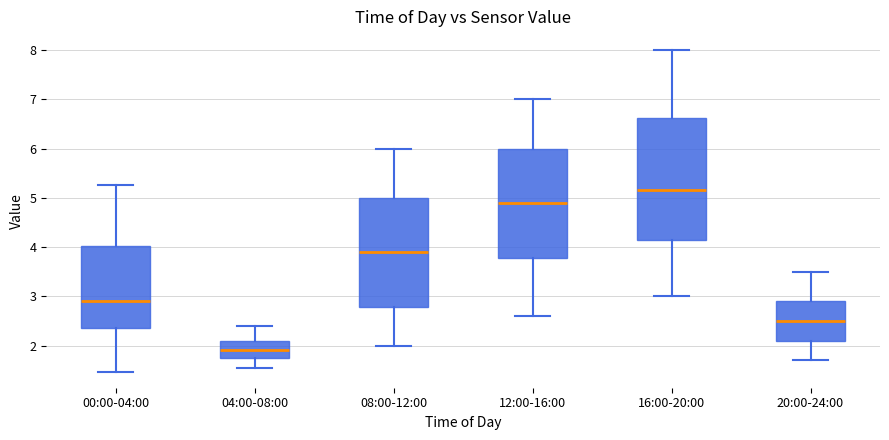

Where is the upper edge of the box for 12:00-16:00 on the y-axis? The values are not printed on the chart, so give them approximately, as read against the axis.

6.0